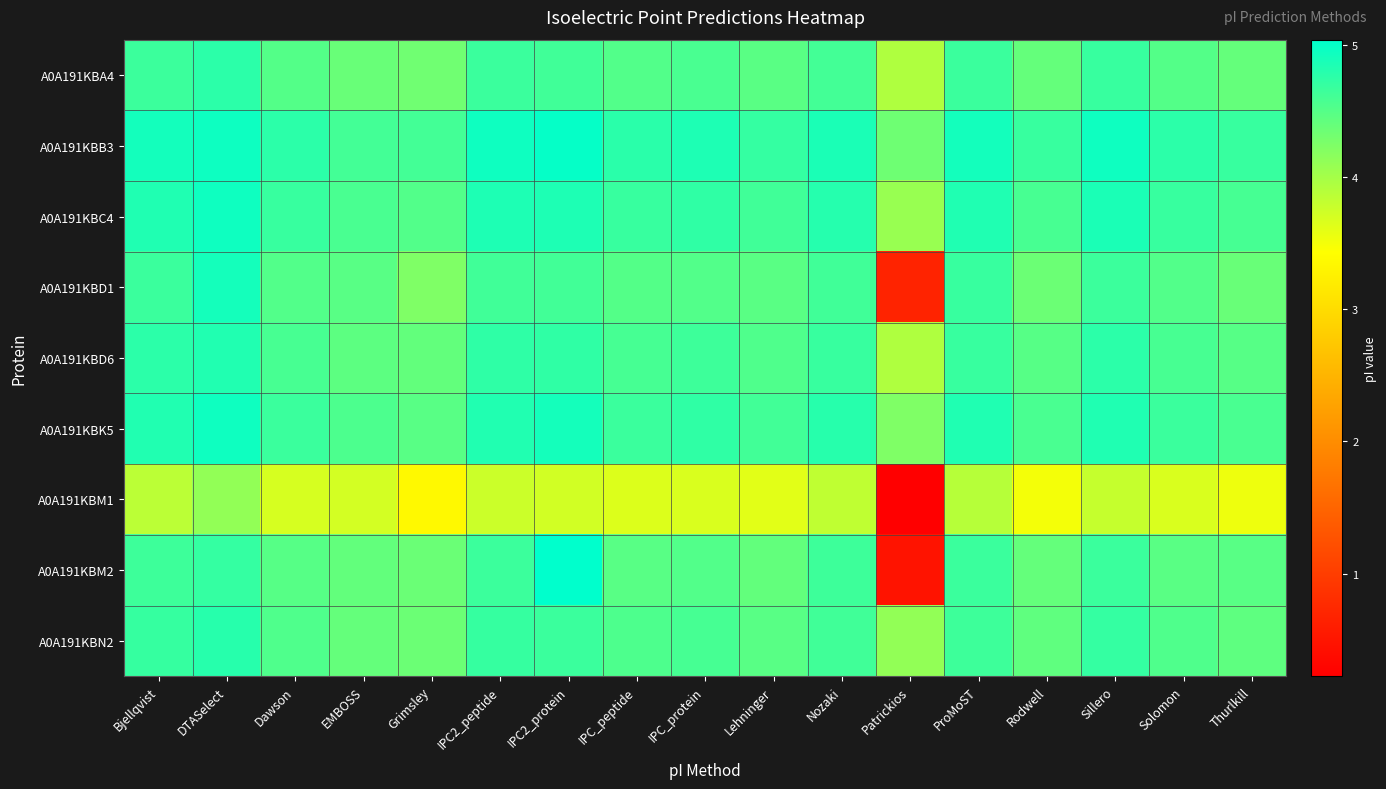

Between EMBOSS and Sillero, which is larger?

Sillero